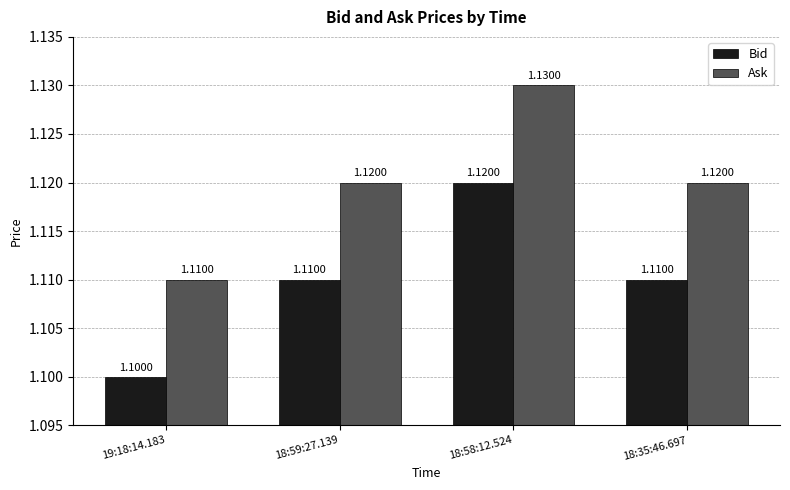

What is the sum of the Bid values at 18:59:27.139 and 19:18:14.183?

2.2